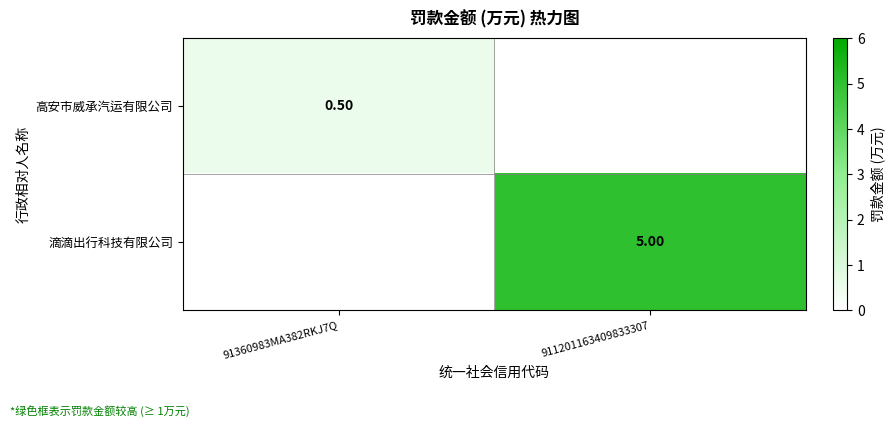

Rank the categories by 滴滴出行科技有限公司 value from lowest to highest.

91360983MA382RKJ7Q, 911201163409833307